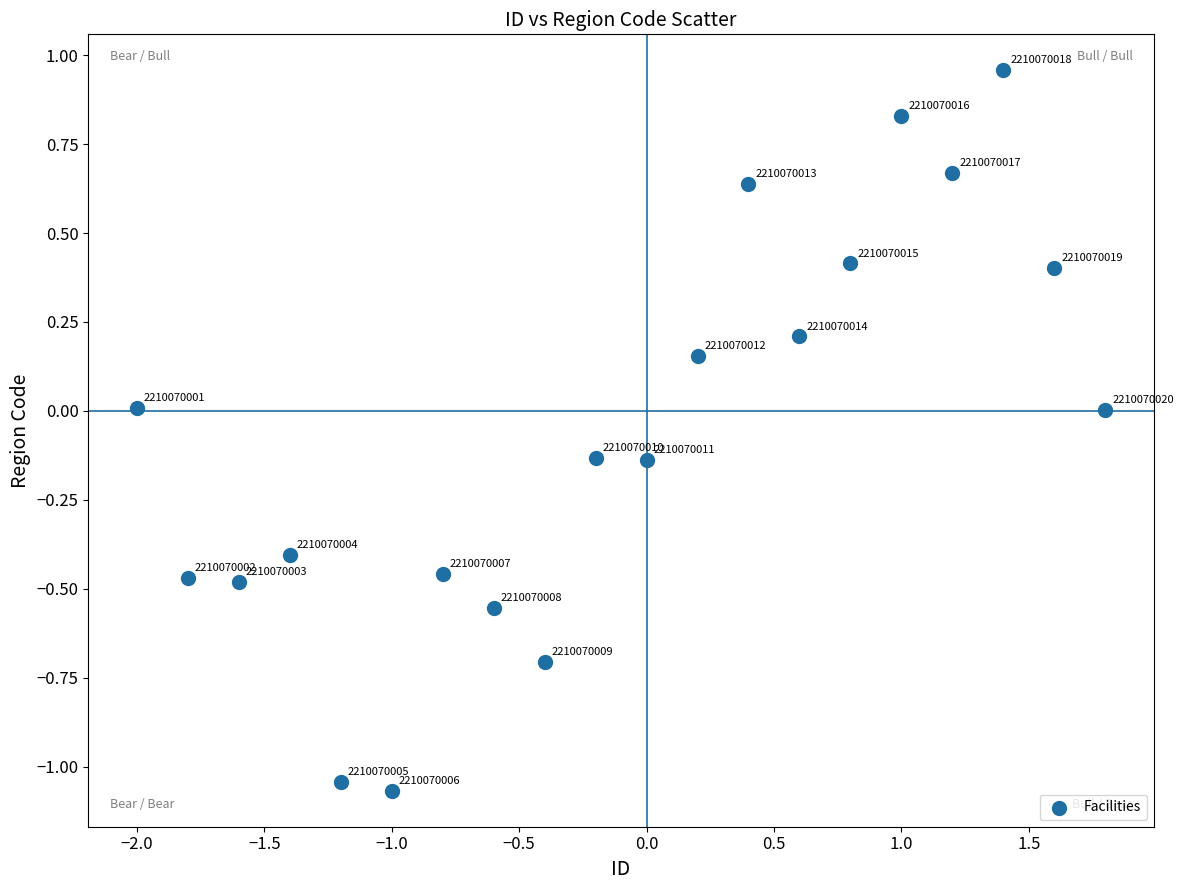

What is the range of Y values (max minus min)?

2.0